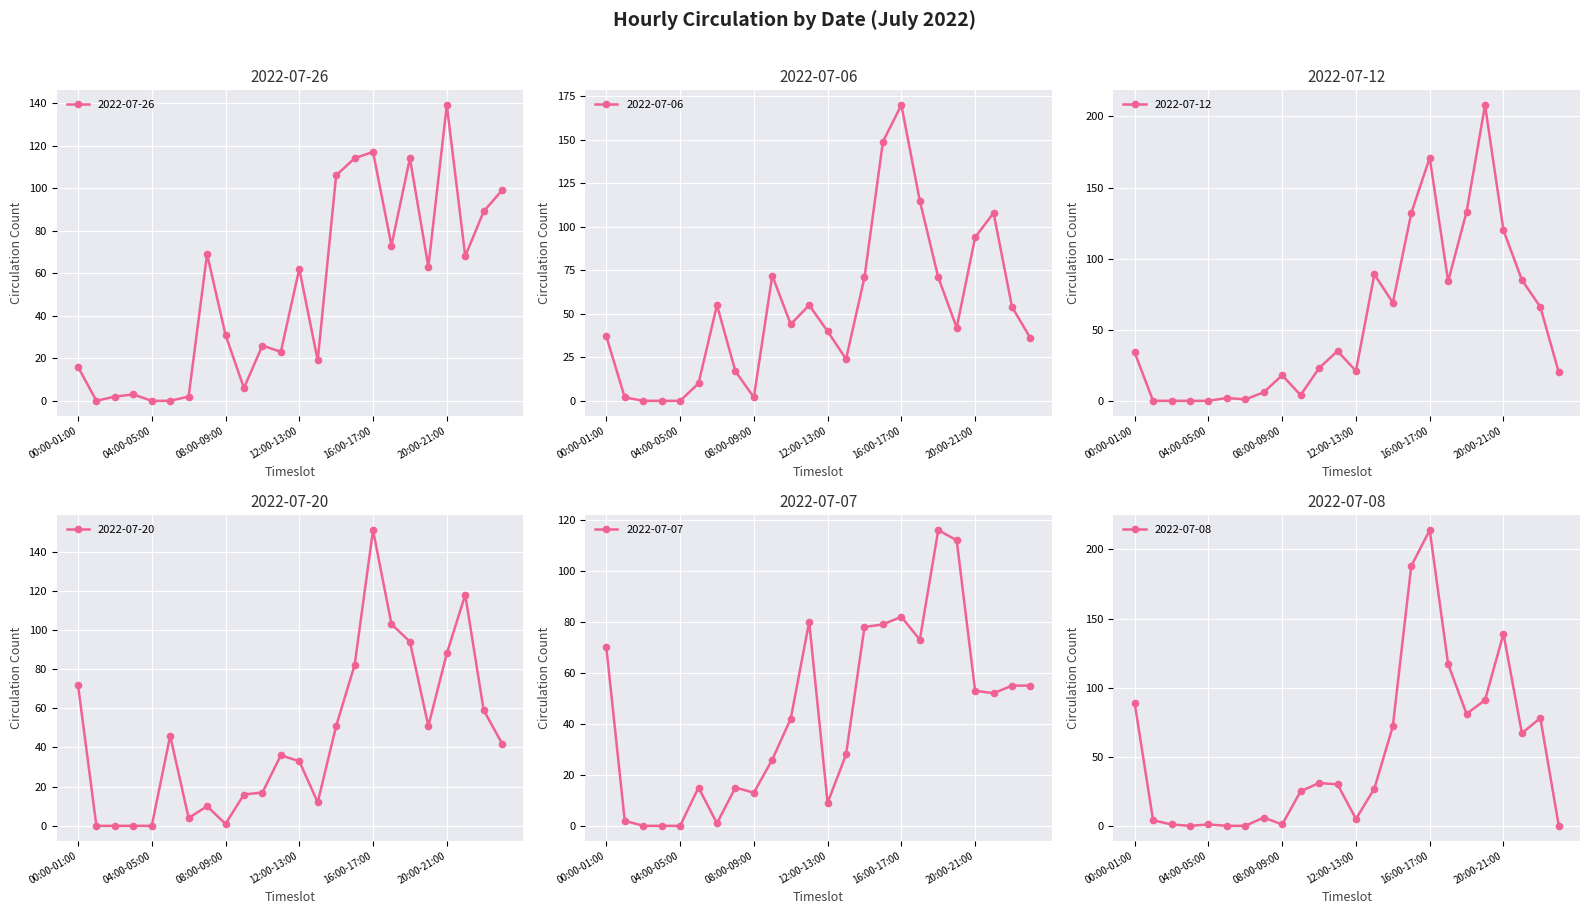

Between which two adjacent categories do 2022-07-07 and 2022-07-12 first intersect?

07:00-08:00 and 08:00-09:00